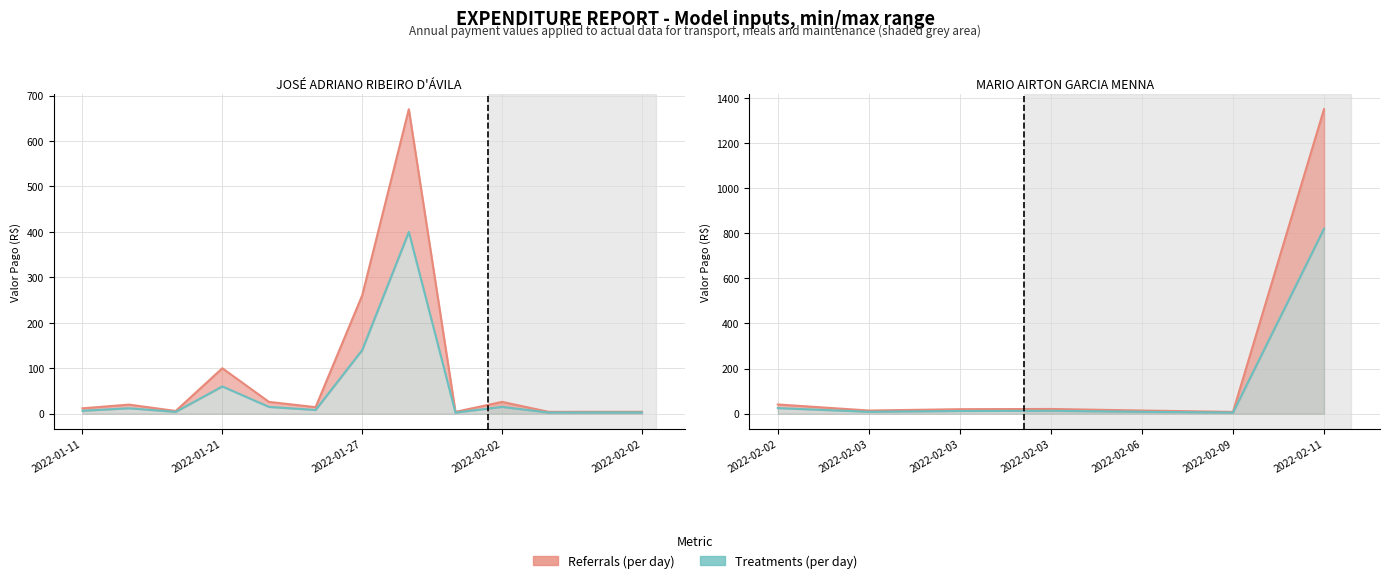

What is the total value across all series at 2022-02-11?

2170.0